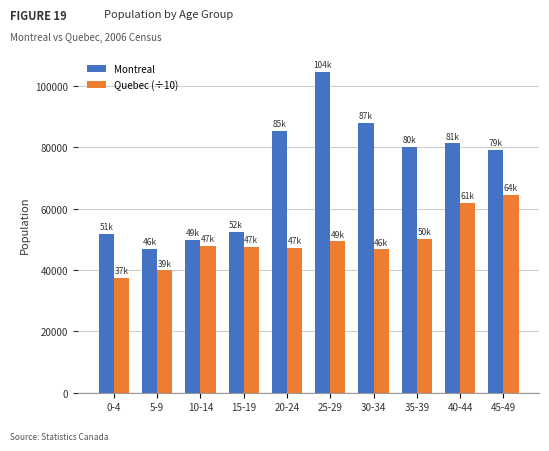

Where is Quebec (÷10) nearest to the value 50965?

35-39